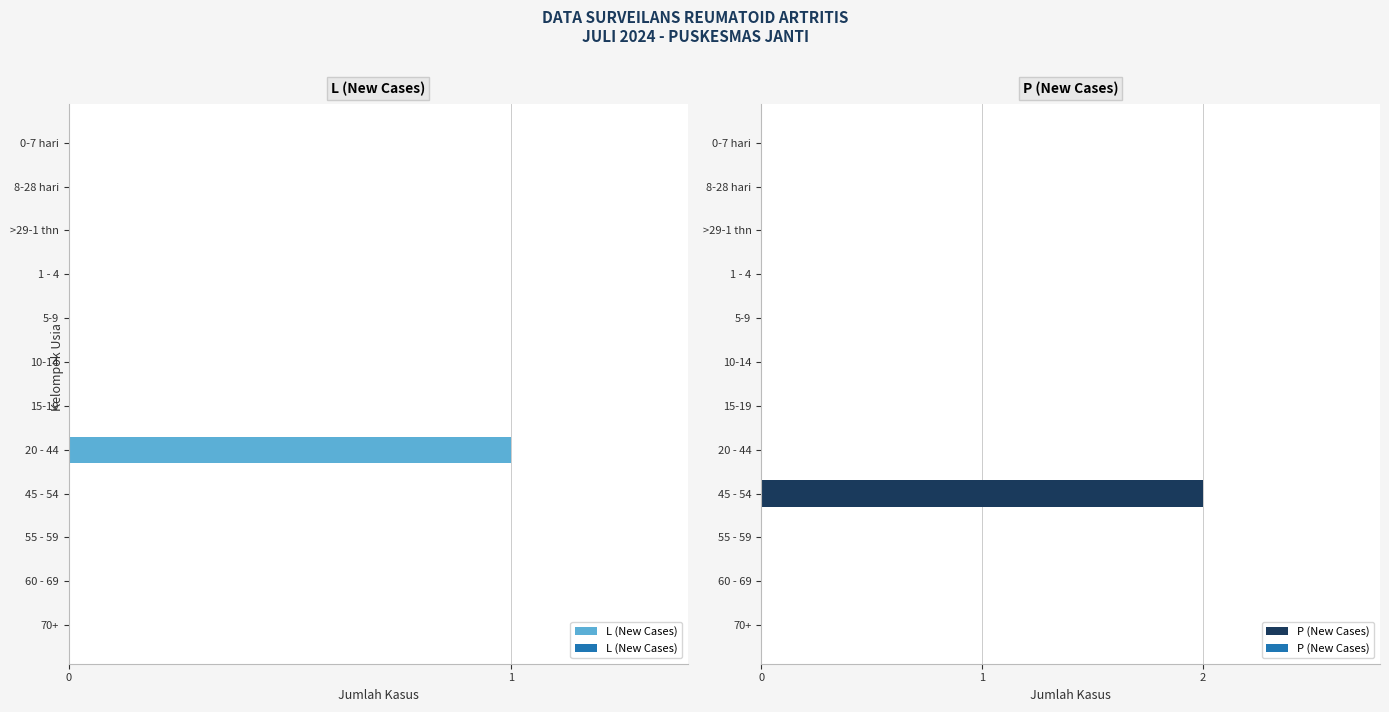

Is it true that L (New Cases) equals 1 at 20 - 44?

True